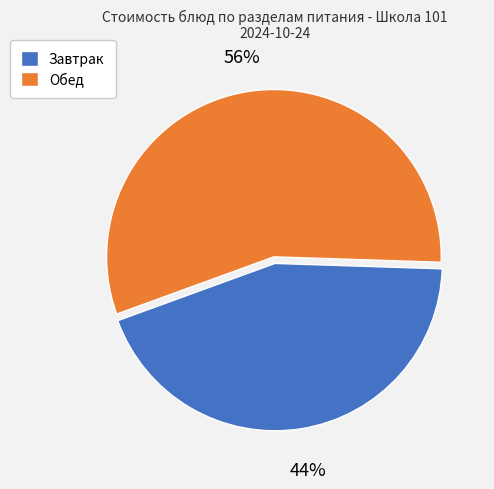

What is the largest slice in the pie chart?

Обед